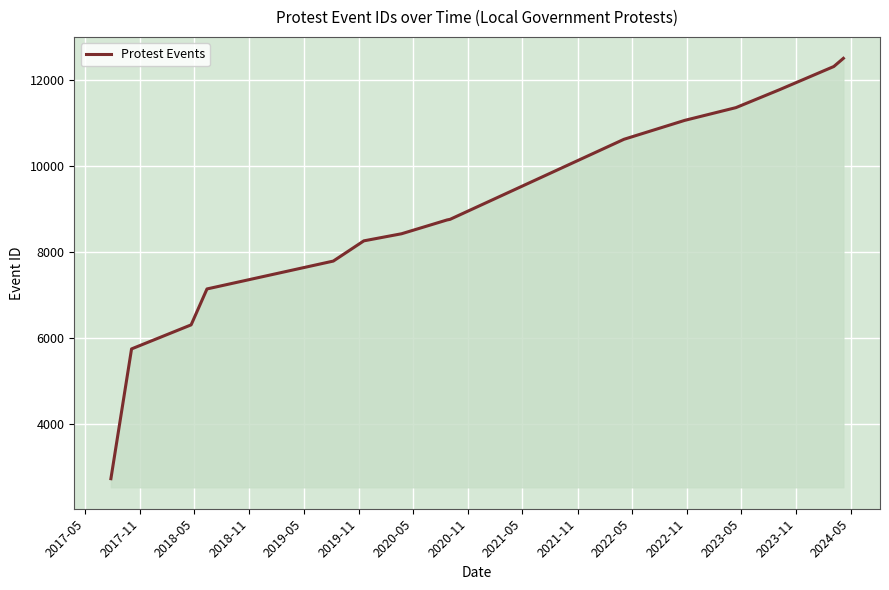

What is the difference between the maximum and minimum values?

9772